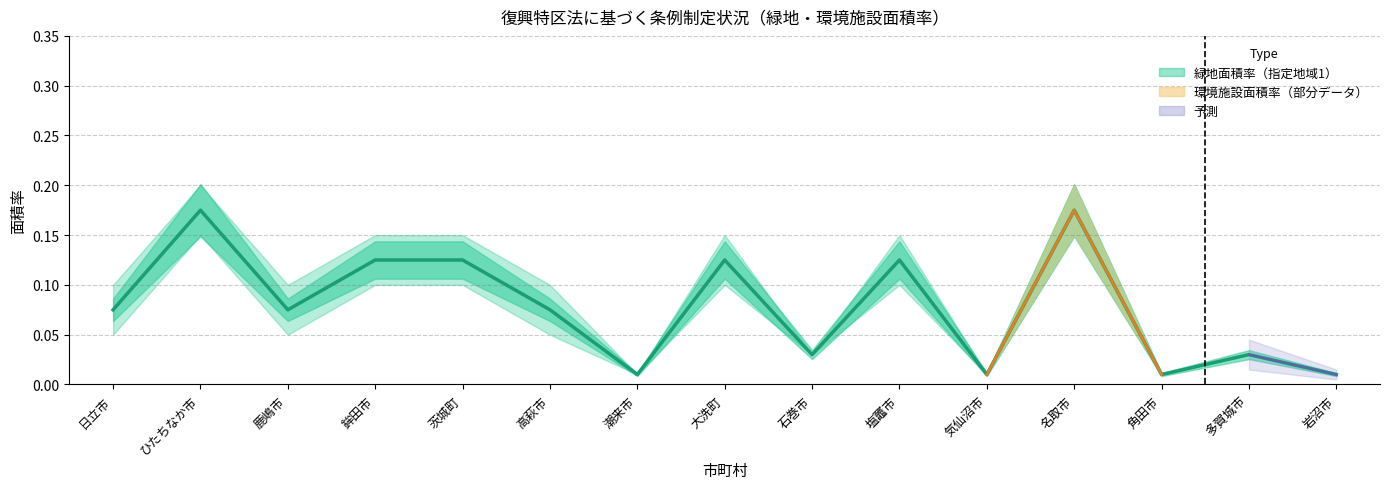

The chart shows a value of 0.0 at 日立市. True or false?

False